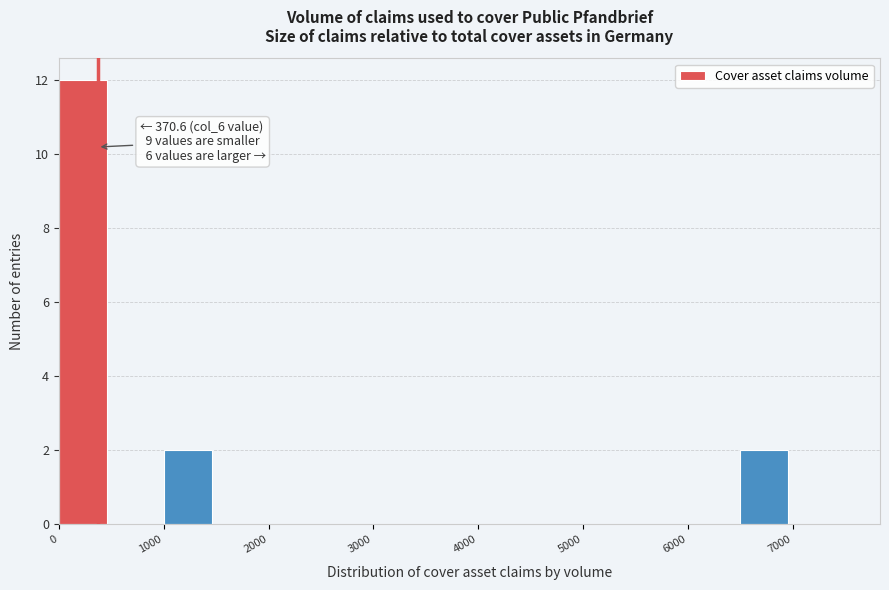

Over which range of the x-axis is the bar tallest?

0 to 500